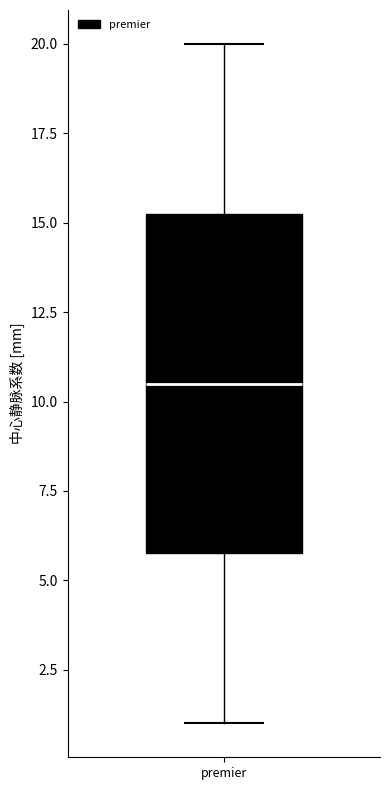

Read this box plot against the y-axis: the position of the median line, the range covered by the box, and the ends of both whiskers. The values are not printed on the chart, so give them approximately, as read against the axis.

median 10.5, box 6.0 to 15.5, whiskers 1.0 to 20.0